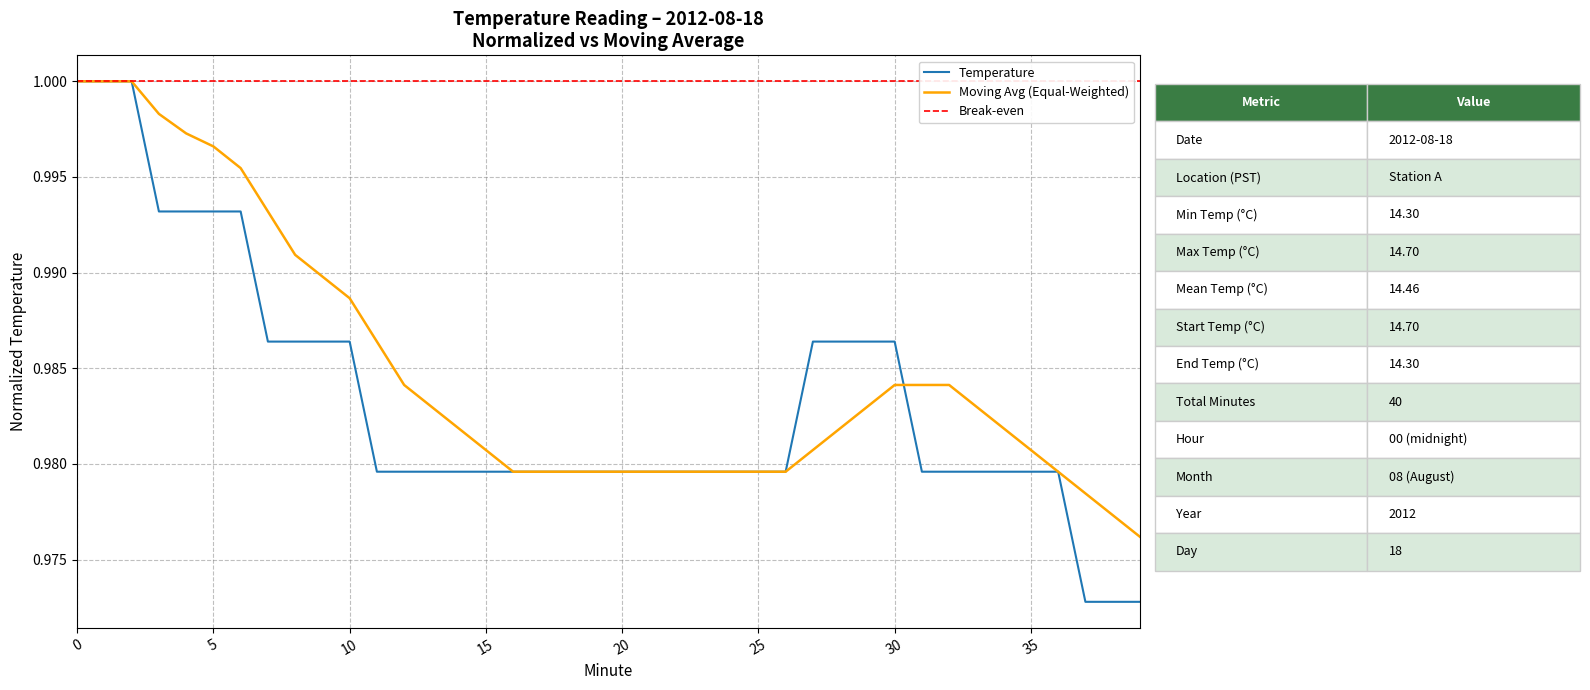

What is the sum of all values?

39.3